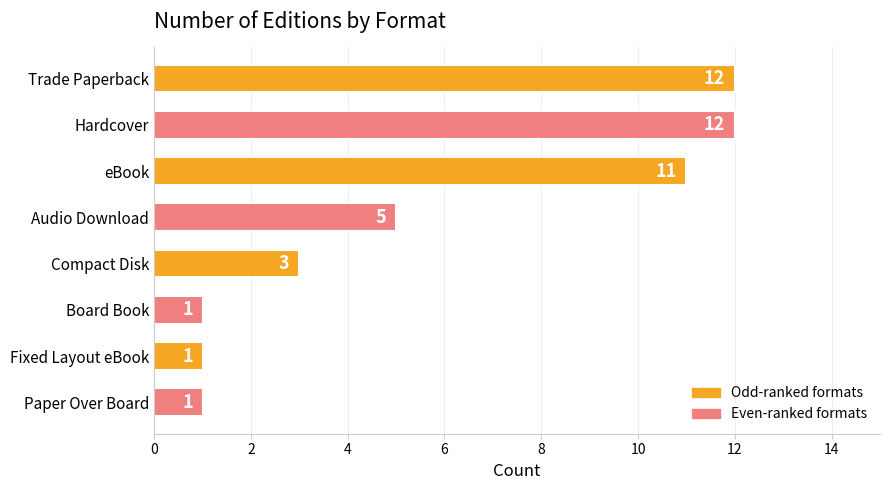

True or false: the data shows 6 at Trade Paperback.

False